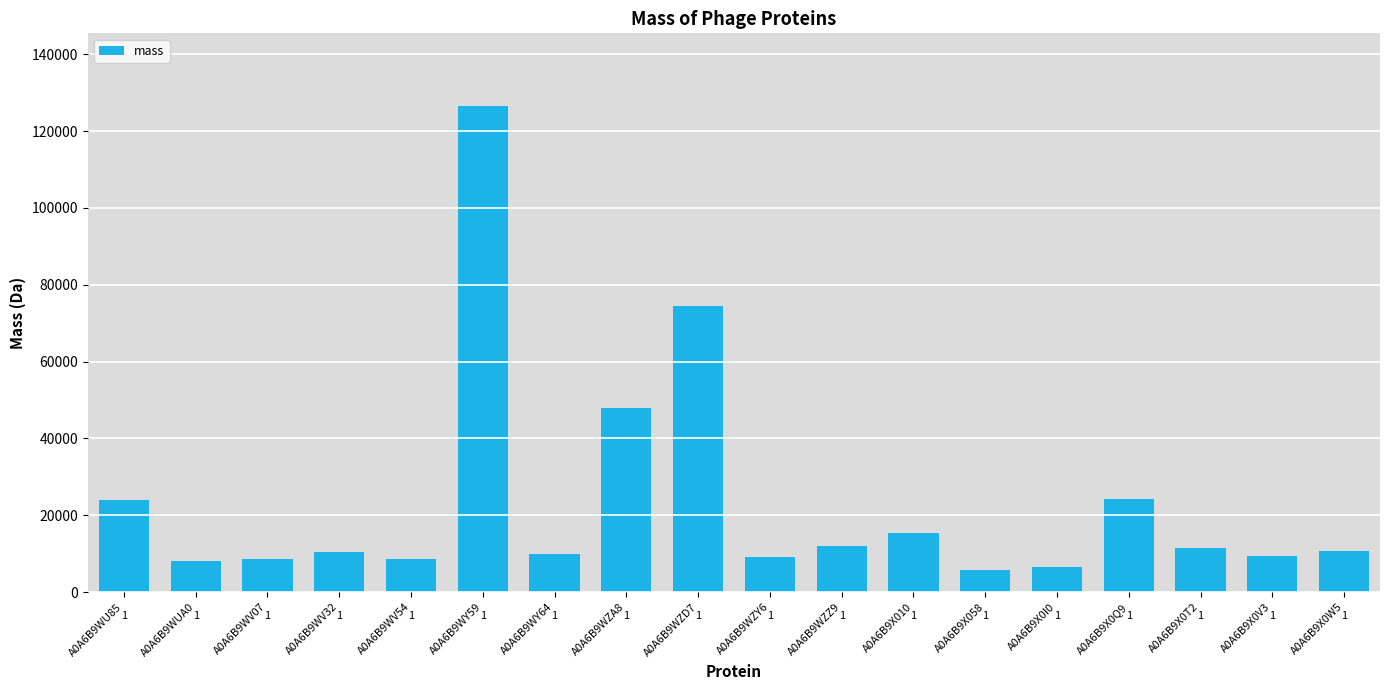

Between A0A6B9WZA8 and A0A6B9WV32, which is larger?

A0A6B9WZA8